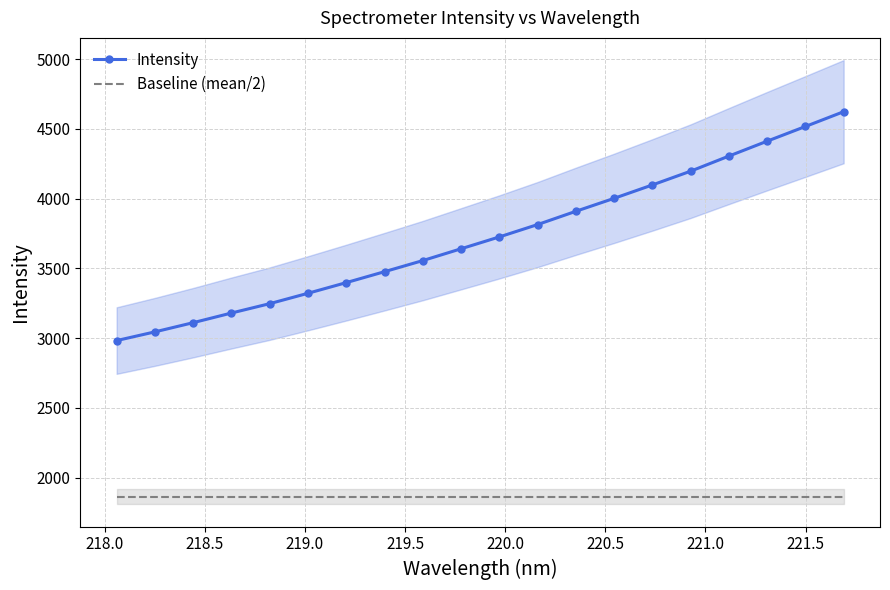

True or false: Baseline (mean/2) and Intensity cross at least once.

False